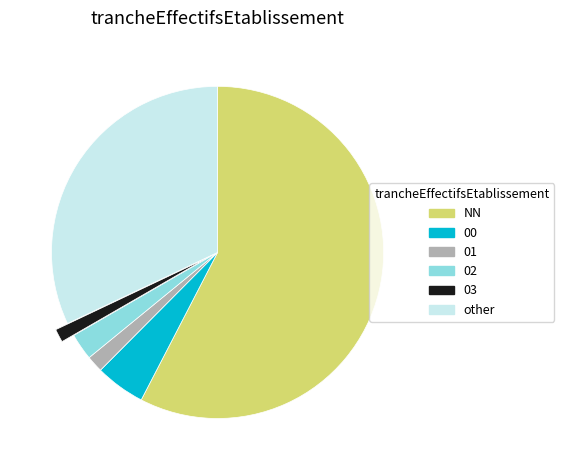

Is it true that NN is 65% of the pie?

False